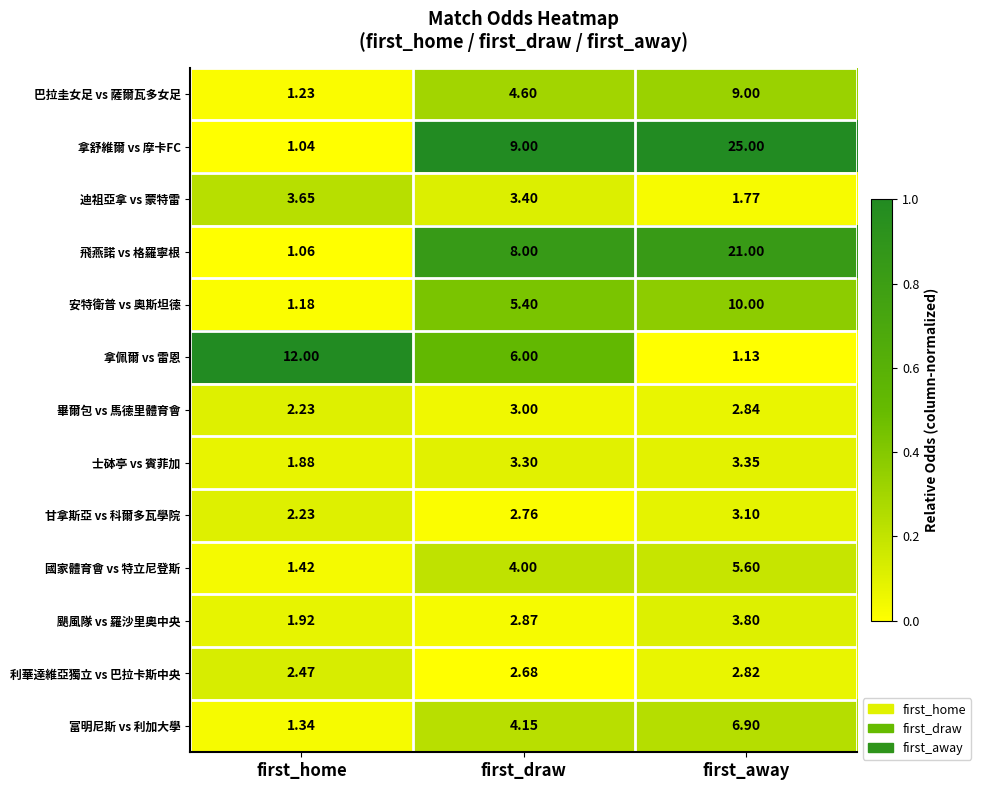

List the labels in order of 迪祖亞拿 vs 蒙特雷 value, largest first.

first_home, first_draw, first_away